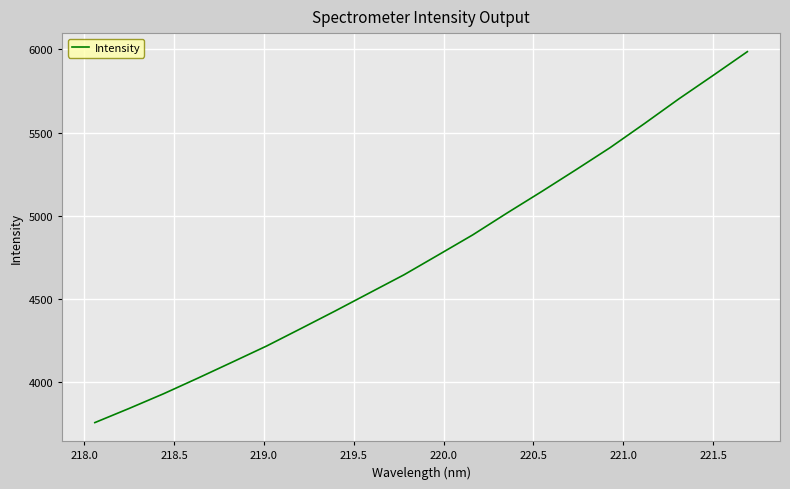

How many series are shown in this chart?

1